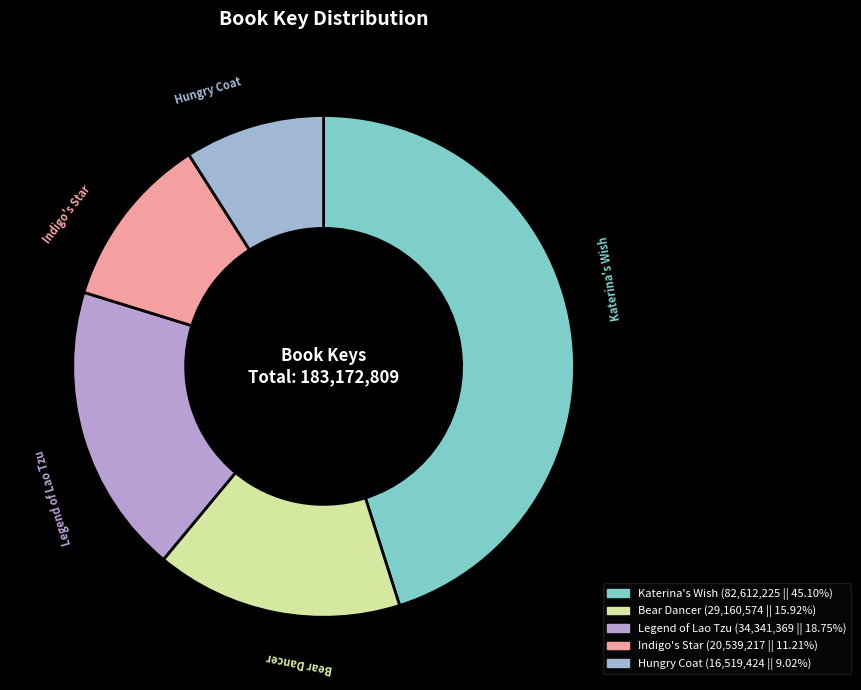

What is the smallest slice in the pie chart?

Hungry Coat (16519424)